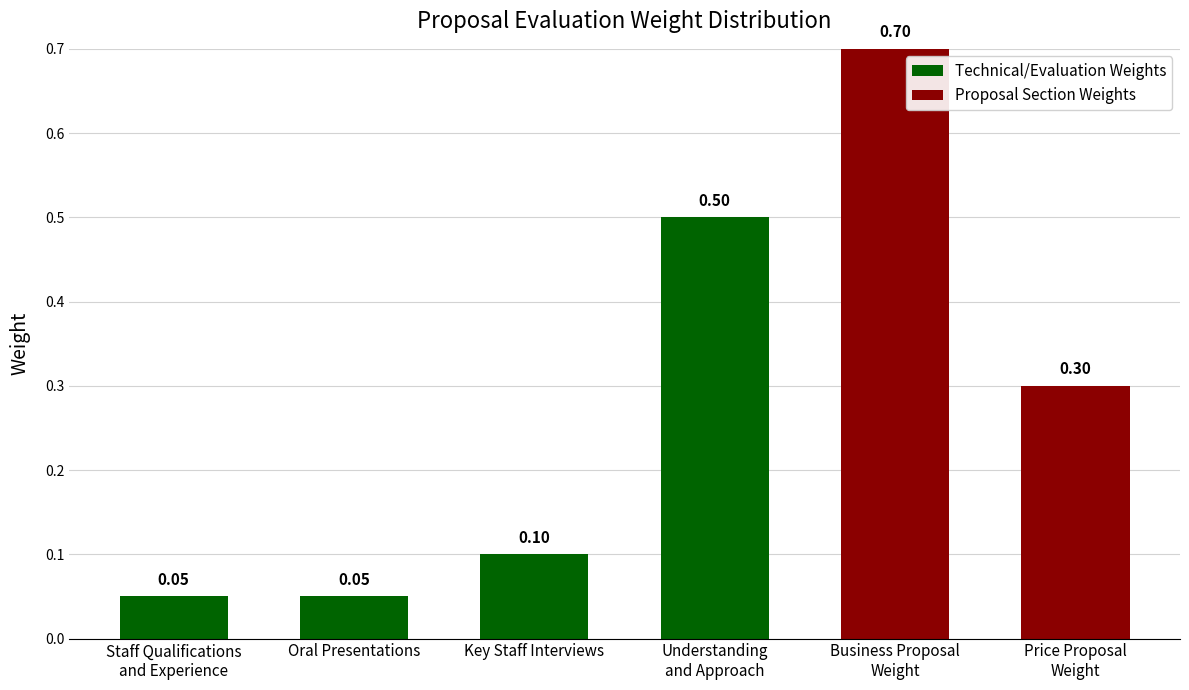

Are the bars horizontal?

No